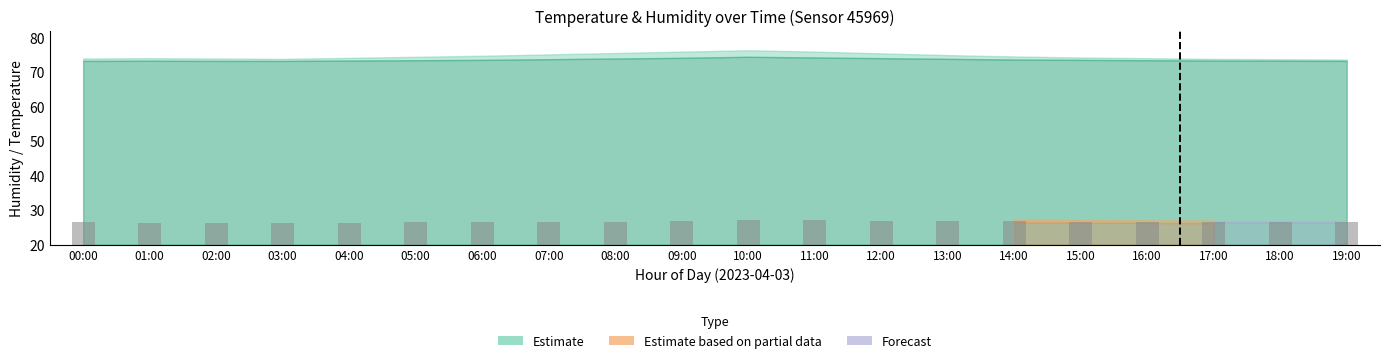

The chart shows a value of 2.6 at 03:00. True or false?

False